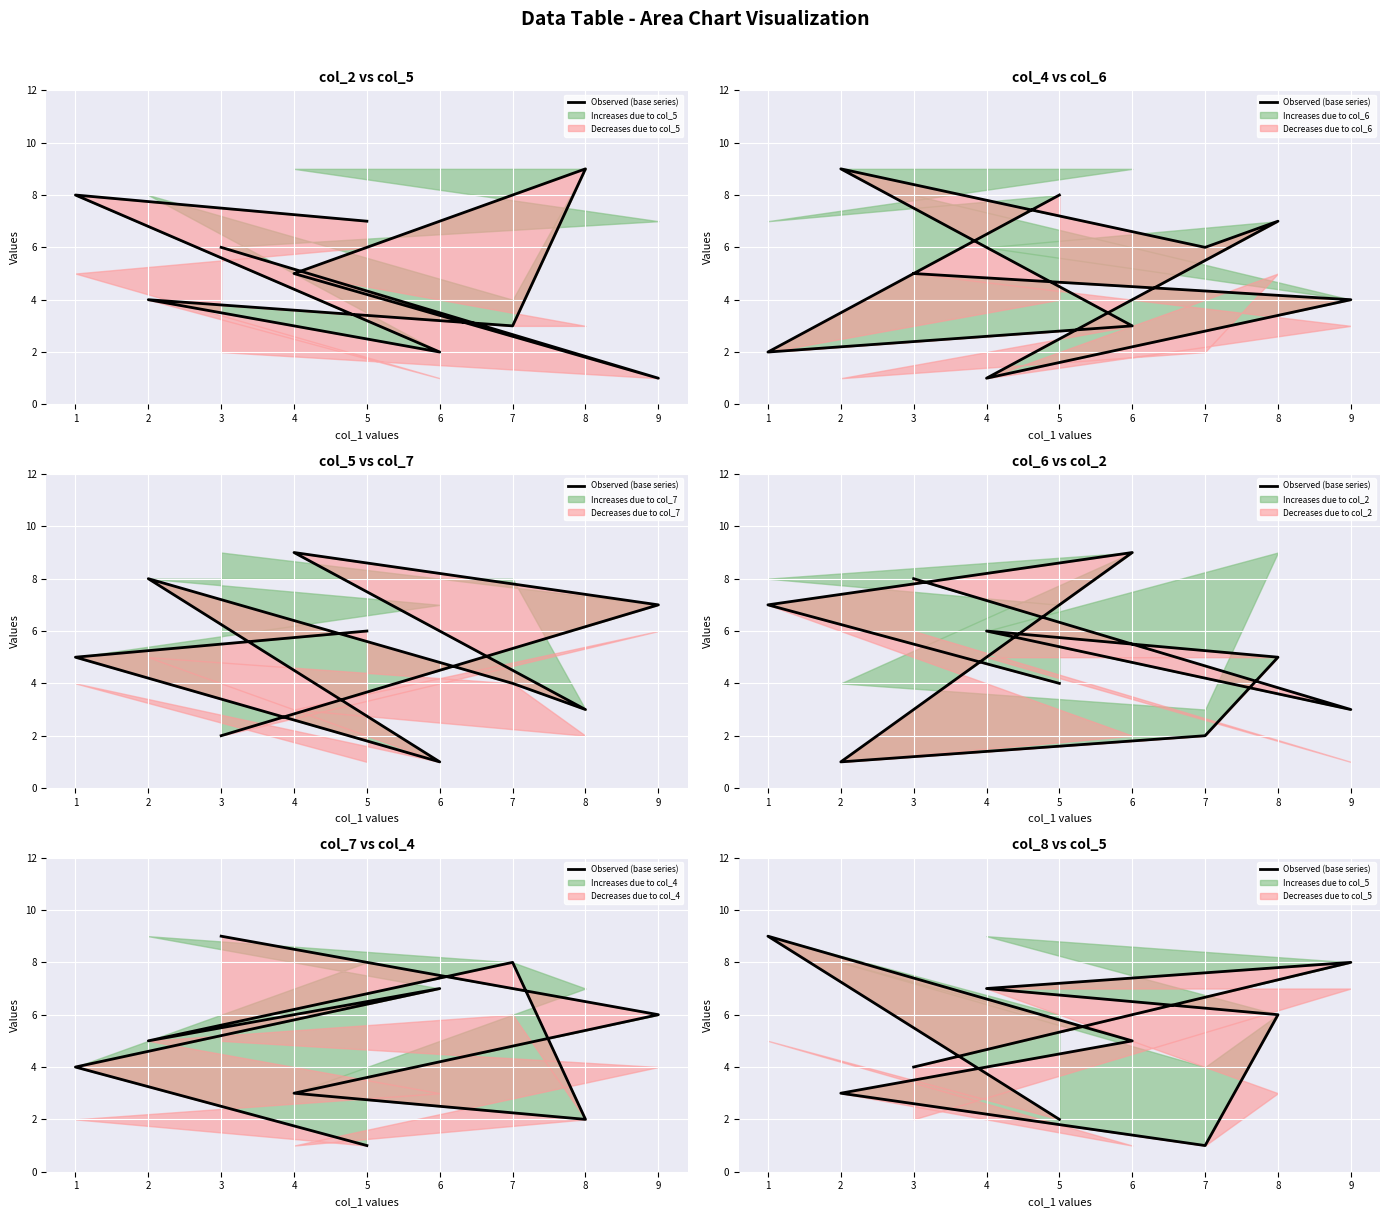

True or false: the data has more than 2 interior local peaks.

False